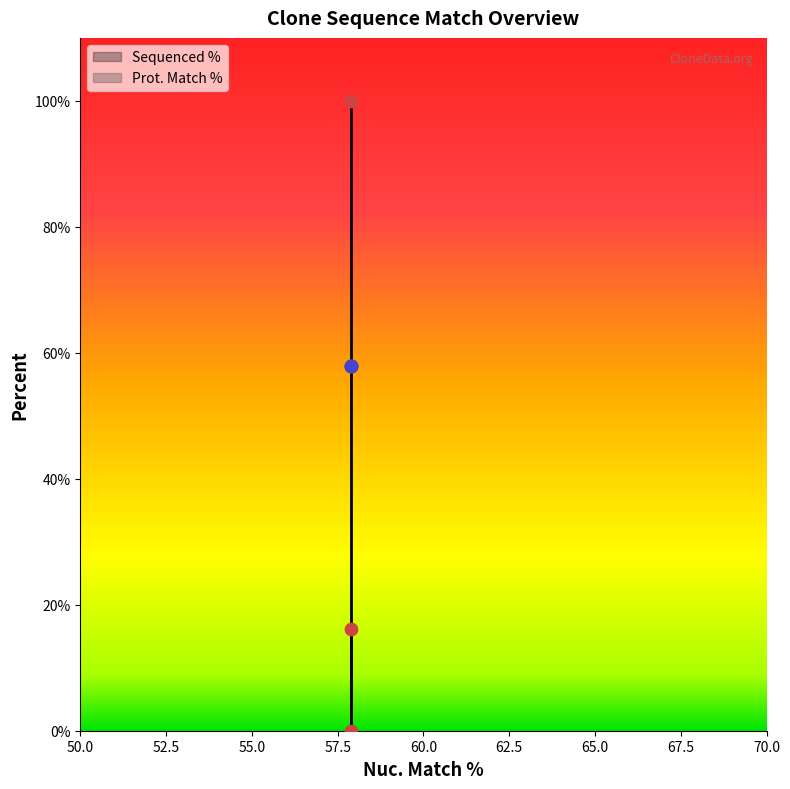

What is the change in value from ccsbBroad304_03238 to TRCN0000466090?

+16.1